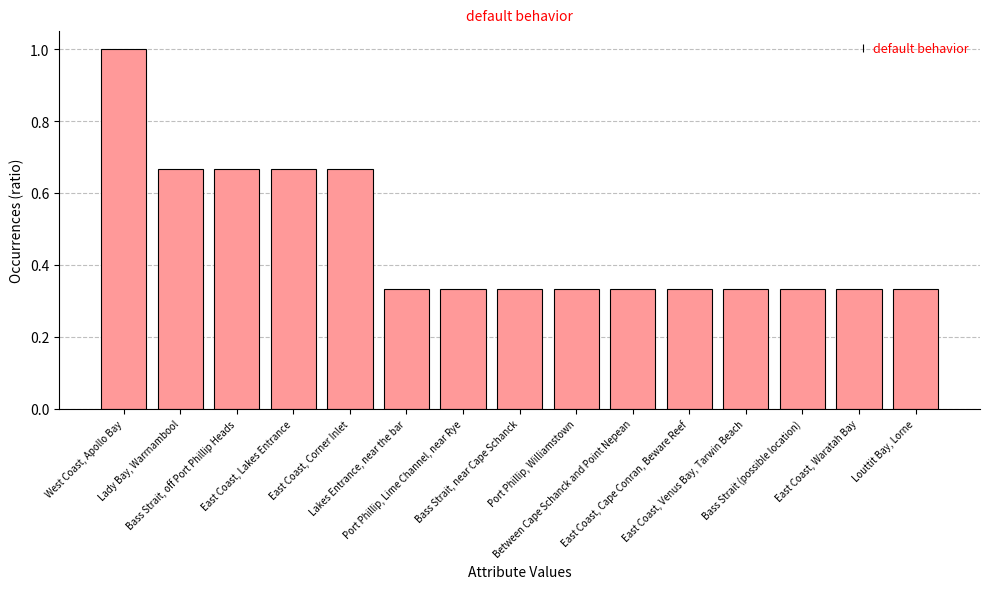

Does the chart contain any negative values?

No